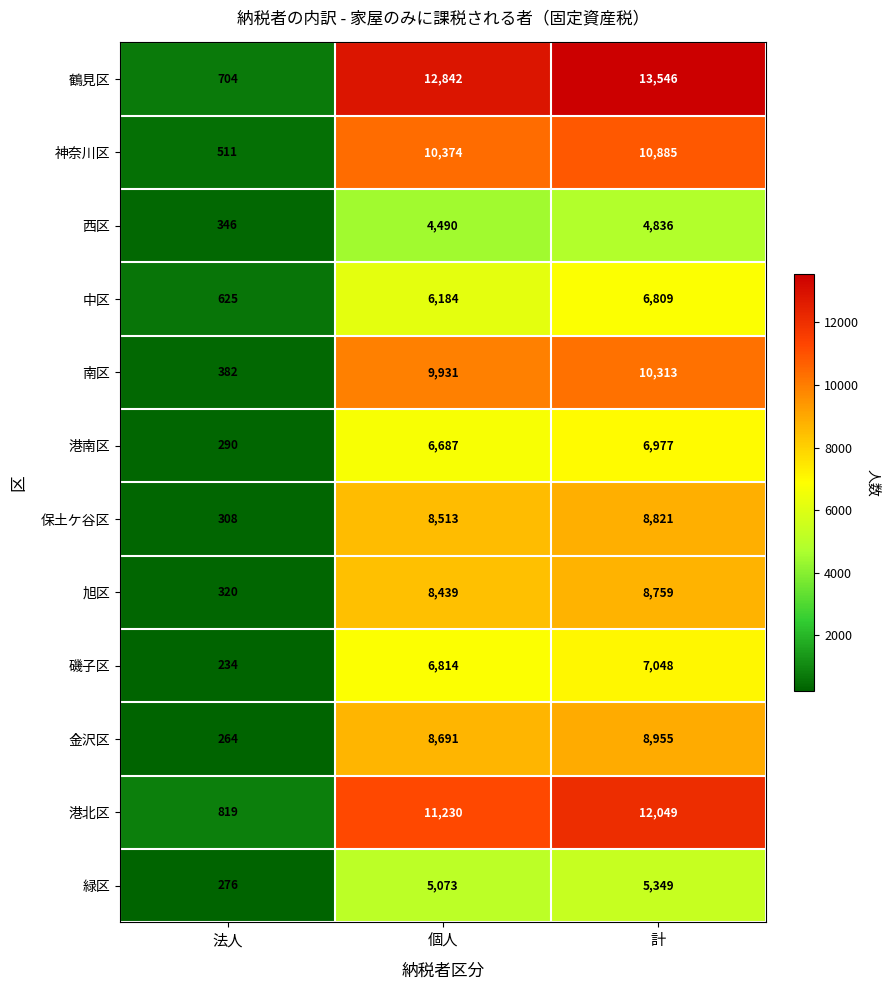

What is the difference between the 金沢区 values at 法人 and 個人?

8427